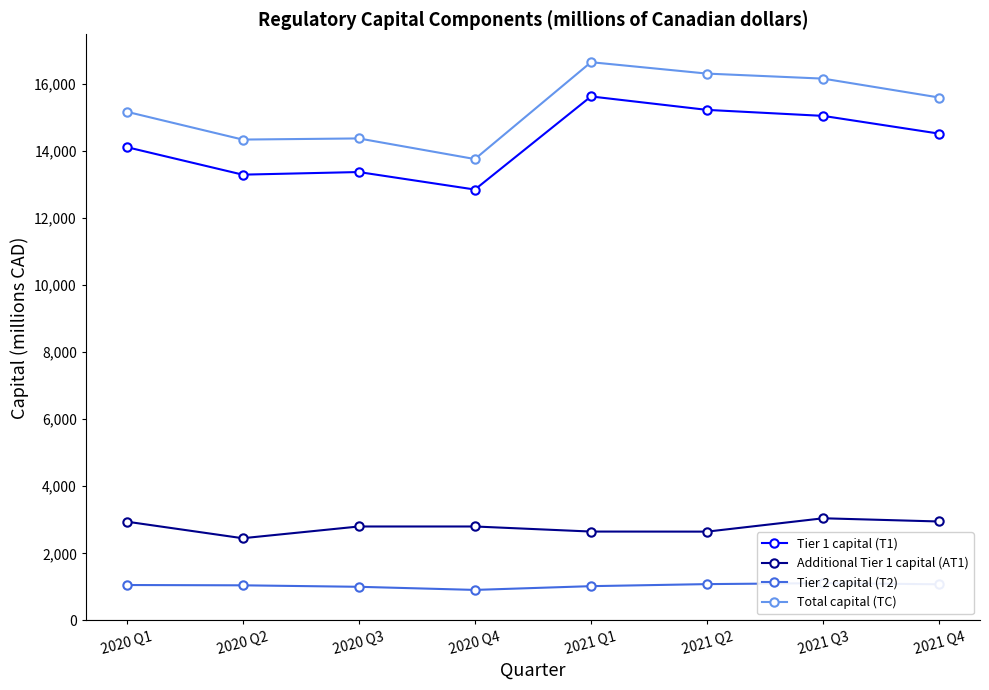

At 2020 Q1, list the series in order from largest to smallest.

Total capital (TC), Tier 1 capital (T1), Additional Tier 1 capital (AT1), Tier 2 capital (T2)